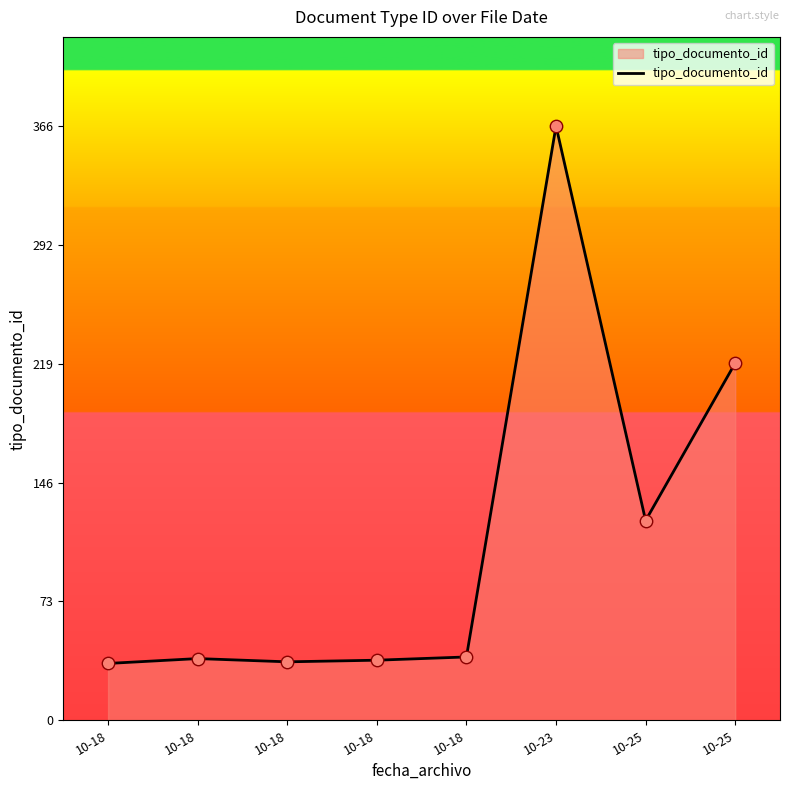

Between 10-25 and 10-18, which is larger?

10-25